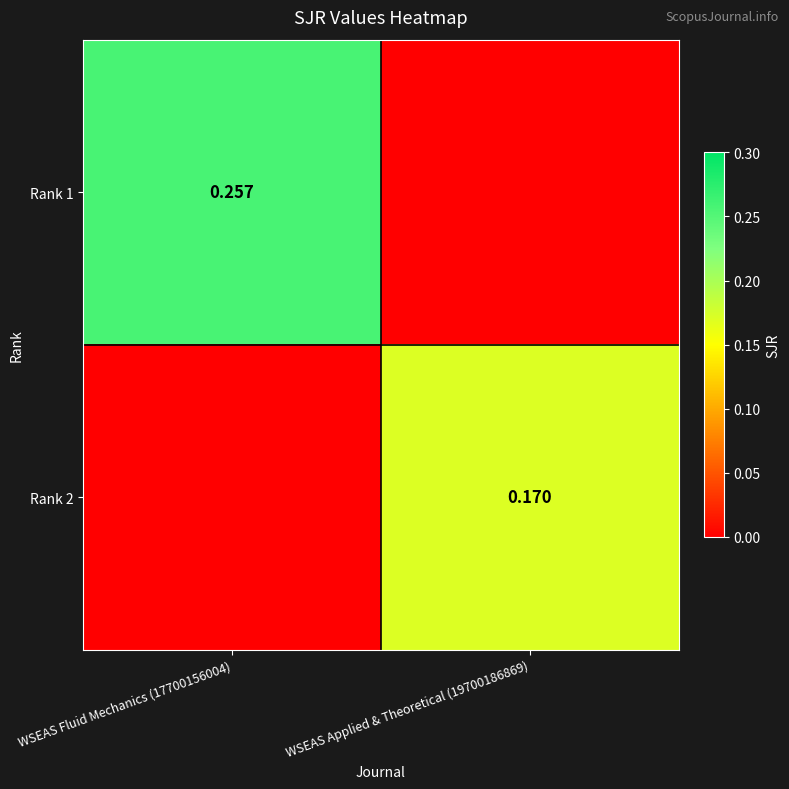

Which has a higher value, WSEAS Applied & Theoretical (19700186869) or WSEAS Fluid Mechanics (17700156004)?

WSEAS Fluid Mechanics (17700156004)